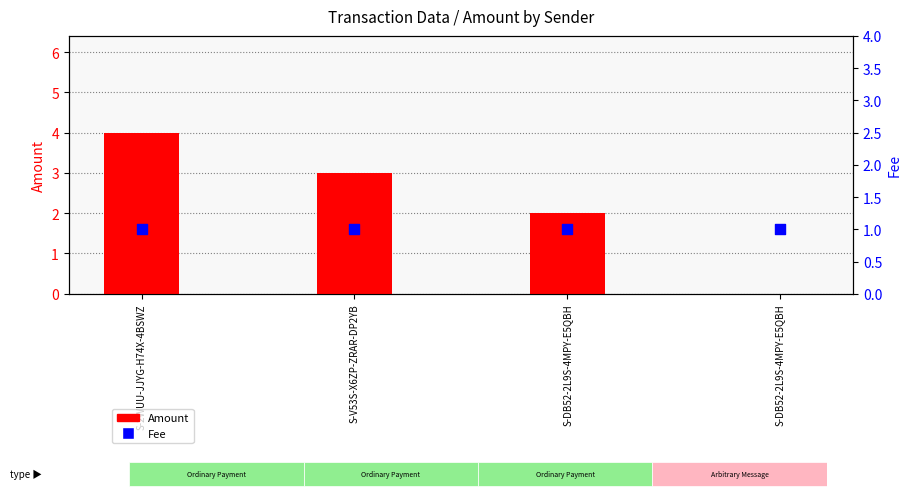

Which series contains the highest Y value?

Amount